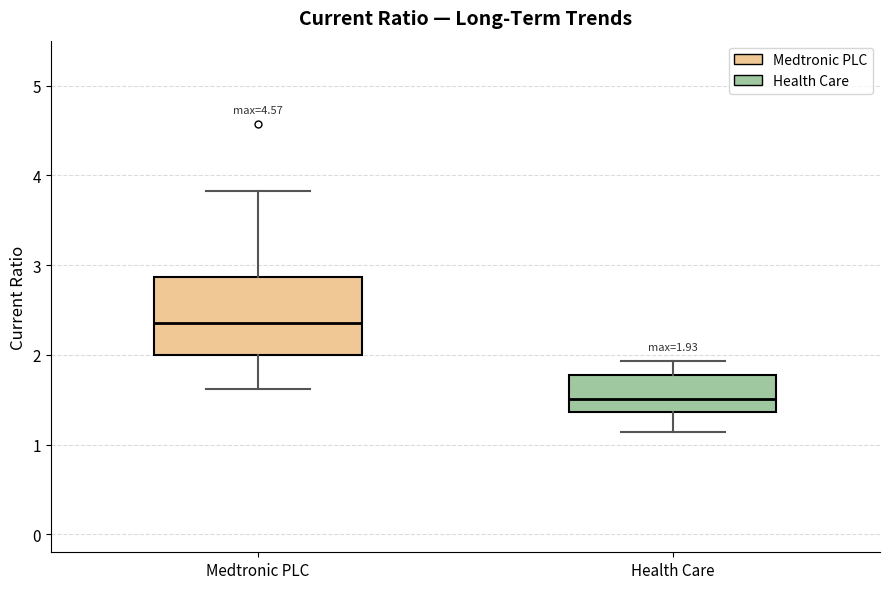

Comparing the boxes themselves (not the whiskers), which one is the tallest?

Medtronic PLC